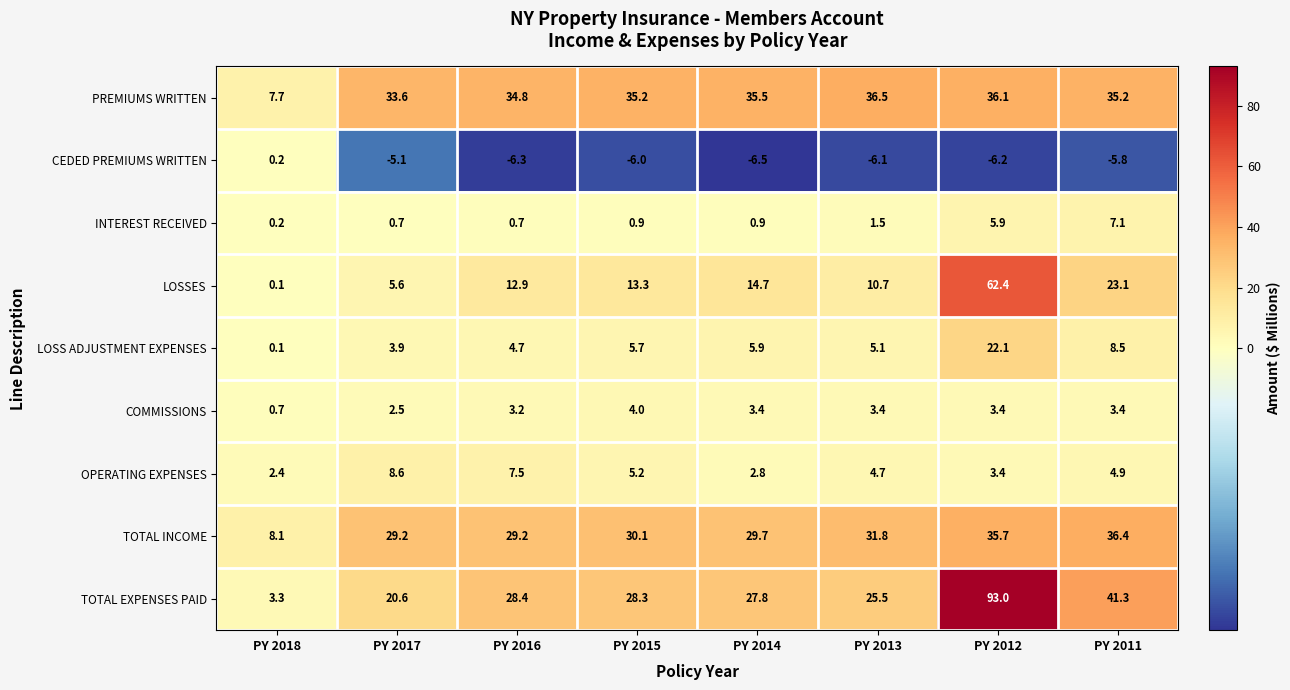

At which category is the sum across all series the highest?

PY 2012